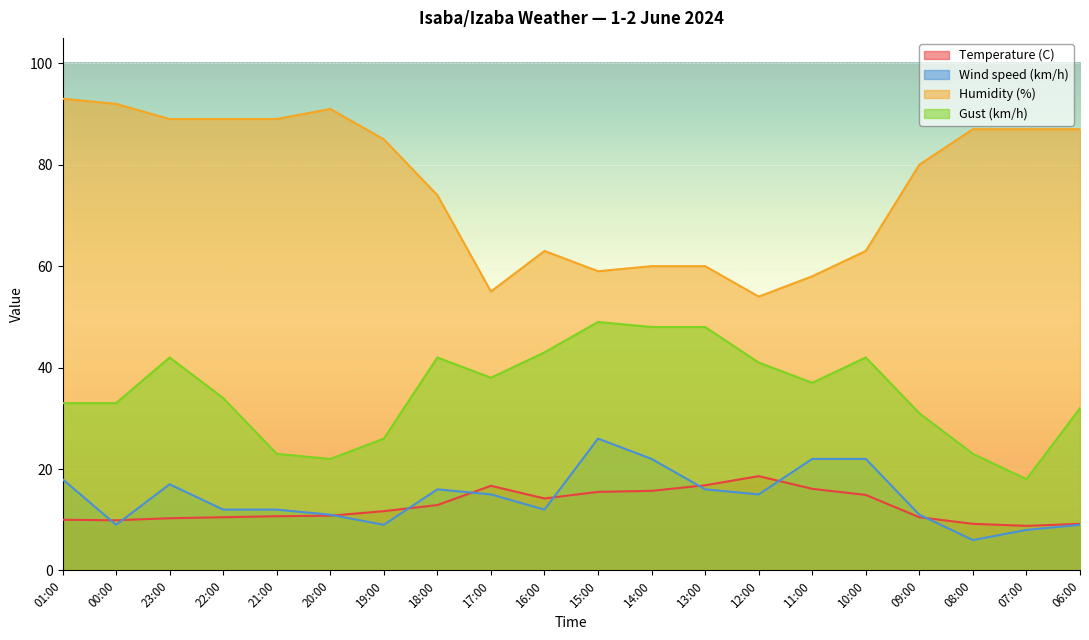

What is the approximate value of Humidity (%) at 11:00?

58.0